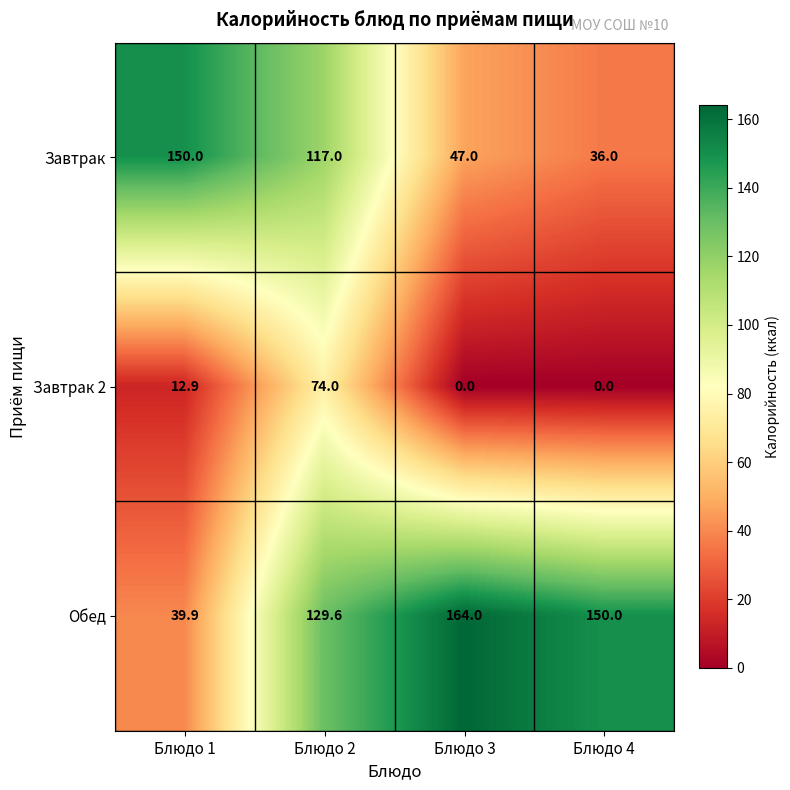

What is the sum of all Обед values?

483.5